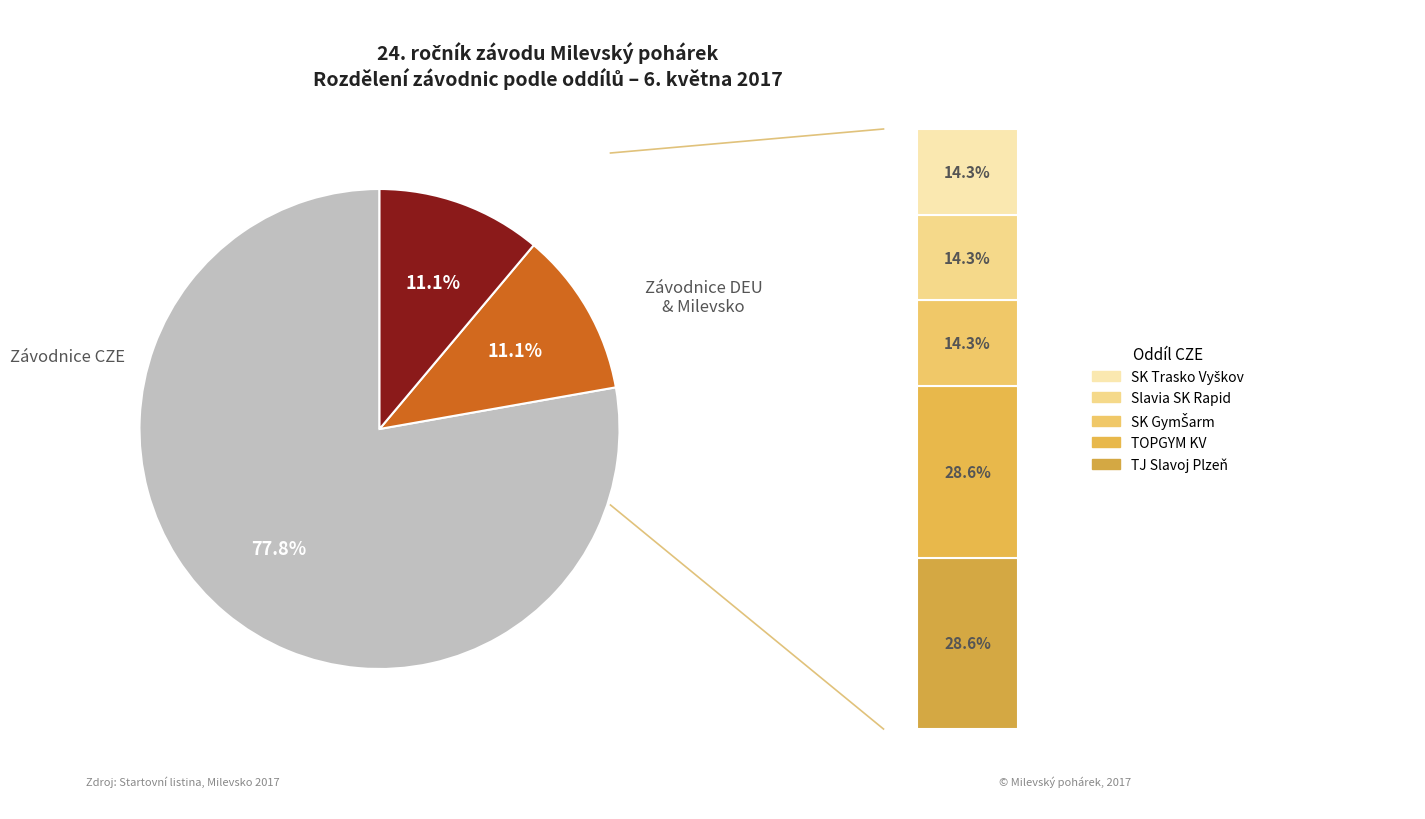

True or false: SVNA Hamburg accounts for 1% of the total.

False